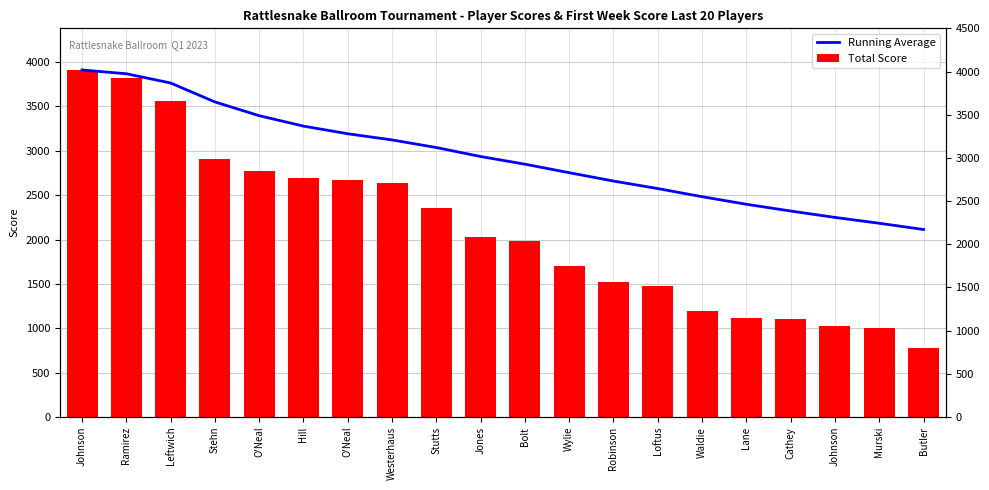

Reading right to left, transcribe all the data shown in this chart.

Running Average: Butler=2112.8	Murski=2183.2	Johnson=2248.9	Cathey=2320.9	Lane=2397.2	Waldie=2482.3	Loftus=2573.9	Robinson=2658.5	Wylie=2752.9	Bolt=2848.6	Jones=2935.0	Stutts=3036.1	Westerhaus=3121.9	O'Neal=3191.4	Hill=3277.5	O'Neal=3395.0	Stehn=3550.0	Leftwich=3763.3	Ramirez=3867.5	Johnson=3910.0
Total Score: Butler=775.0	Murski=1000.0	Johnson=1025.0	Cathey=1100.0	Lane=1120.0	Waldie=1200.0	Loftus=1475.0	Robinson=1525.0	Wylie=1700.0	Bolt=1985.0	Jones=2025.0	Stutts=2350.0	Westerhaus=2635.0	O'Neal=2675.0	Hill=2690.0	O'Neal=2775.0	Stehn=2910.0	Leftwich=3555.0	Ramirez=3825.0	Johnson=3910.0